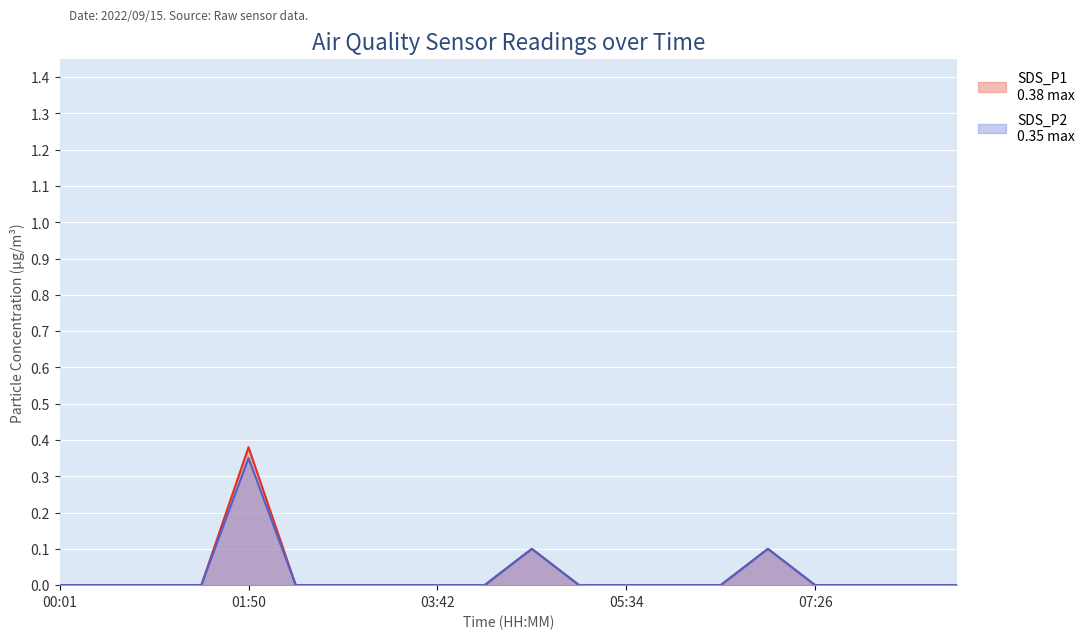

True or false: SDS_P2 has a value of -0.2 at 00:28.

False